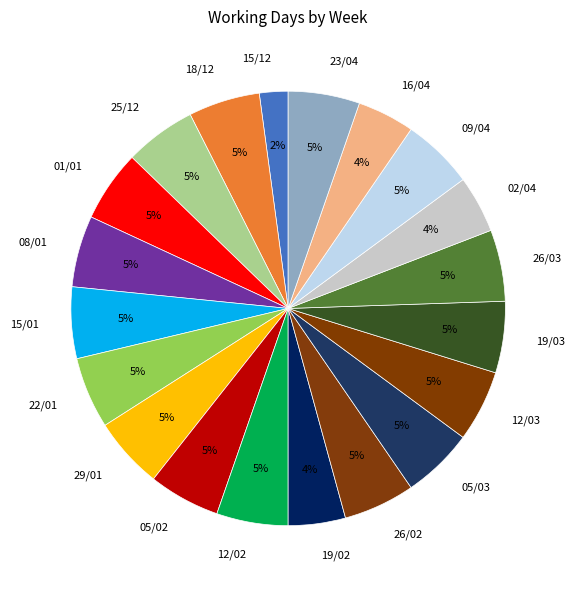

What is the ratio of the value at 29/01 to the value at 18/12?

1.0